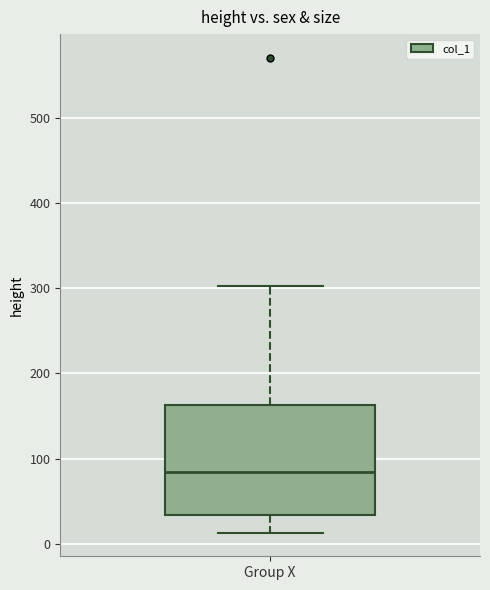

Transcribe this box plot: give where the median line is, the range the box spans, and where the two whiskers end, as read against the y-axis. The values are not printed on the chart, so give them approximately, as read against the axis.

median 80, box 30 to 160, whiskers 10 to 300